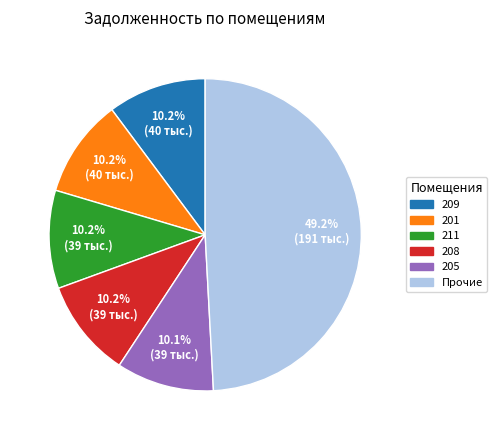

Does any single category account for the majority?

No